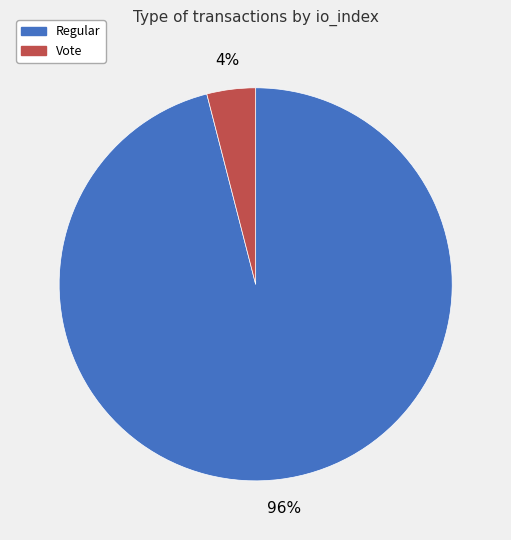

Is there any slice that represents more than half of the pie?

Yes